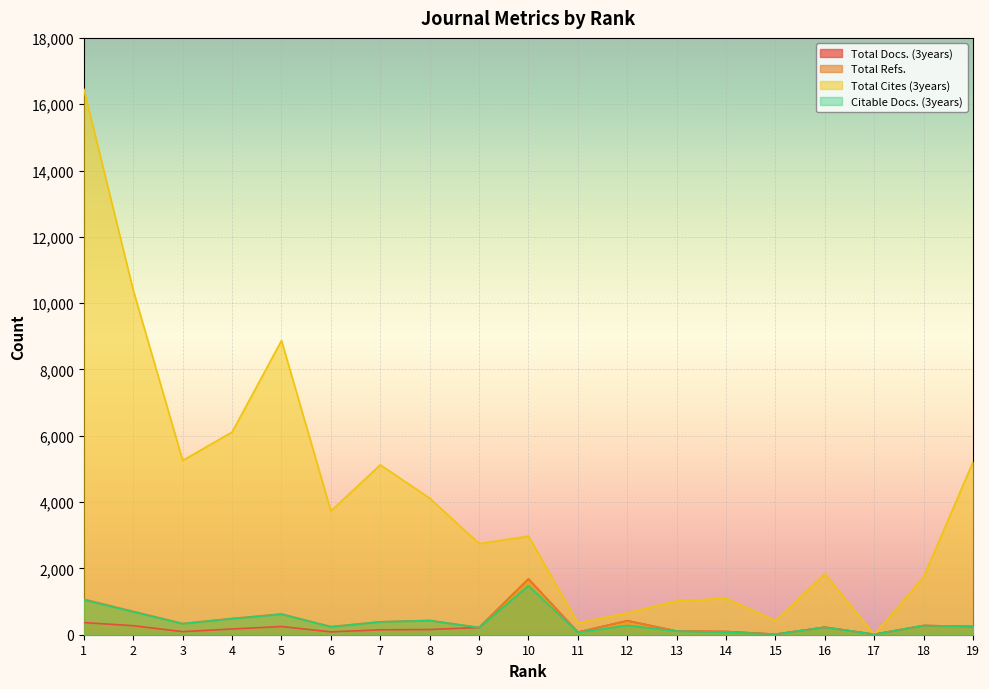

How many lines are shown in the chart?

4